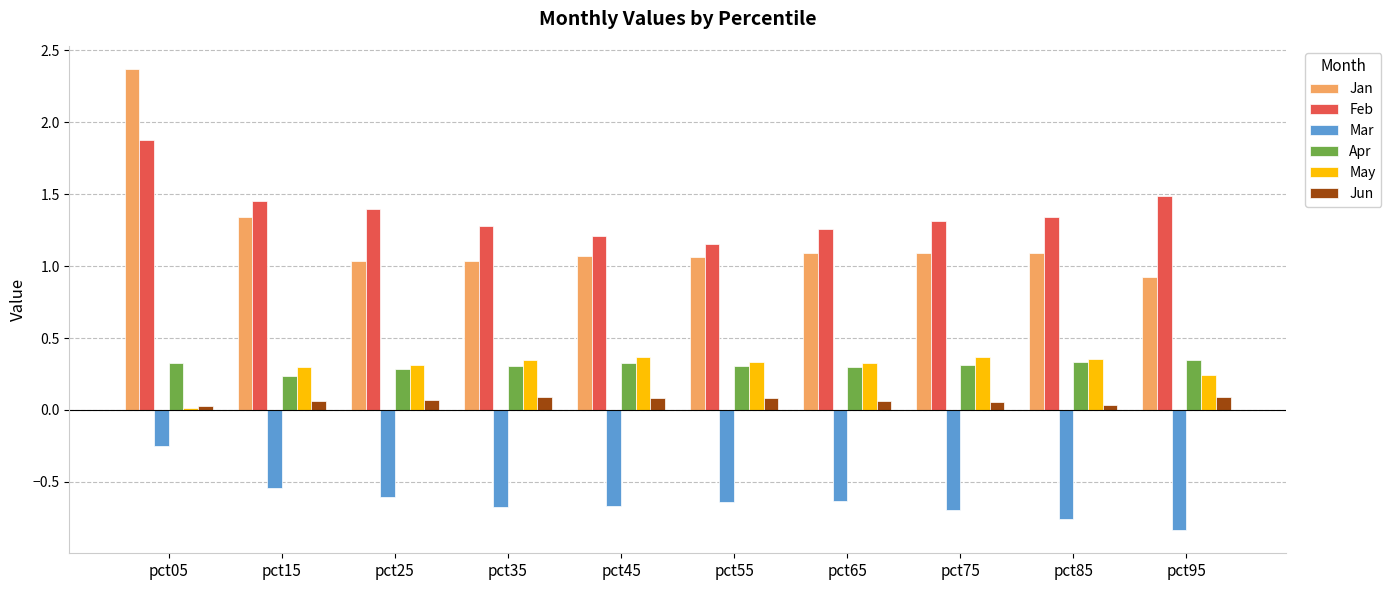

Which series changed the most between pct05 and pct25?

Jan